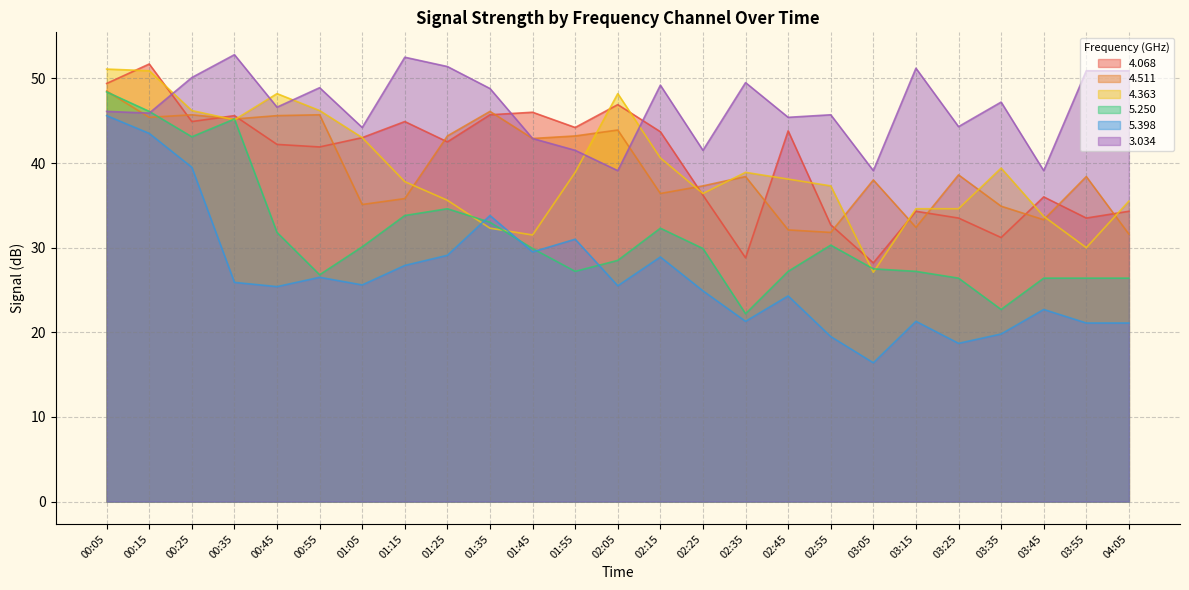

What is the label of the 6th point from the left?

00:55